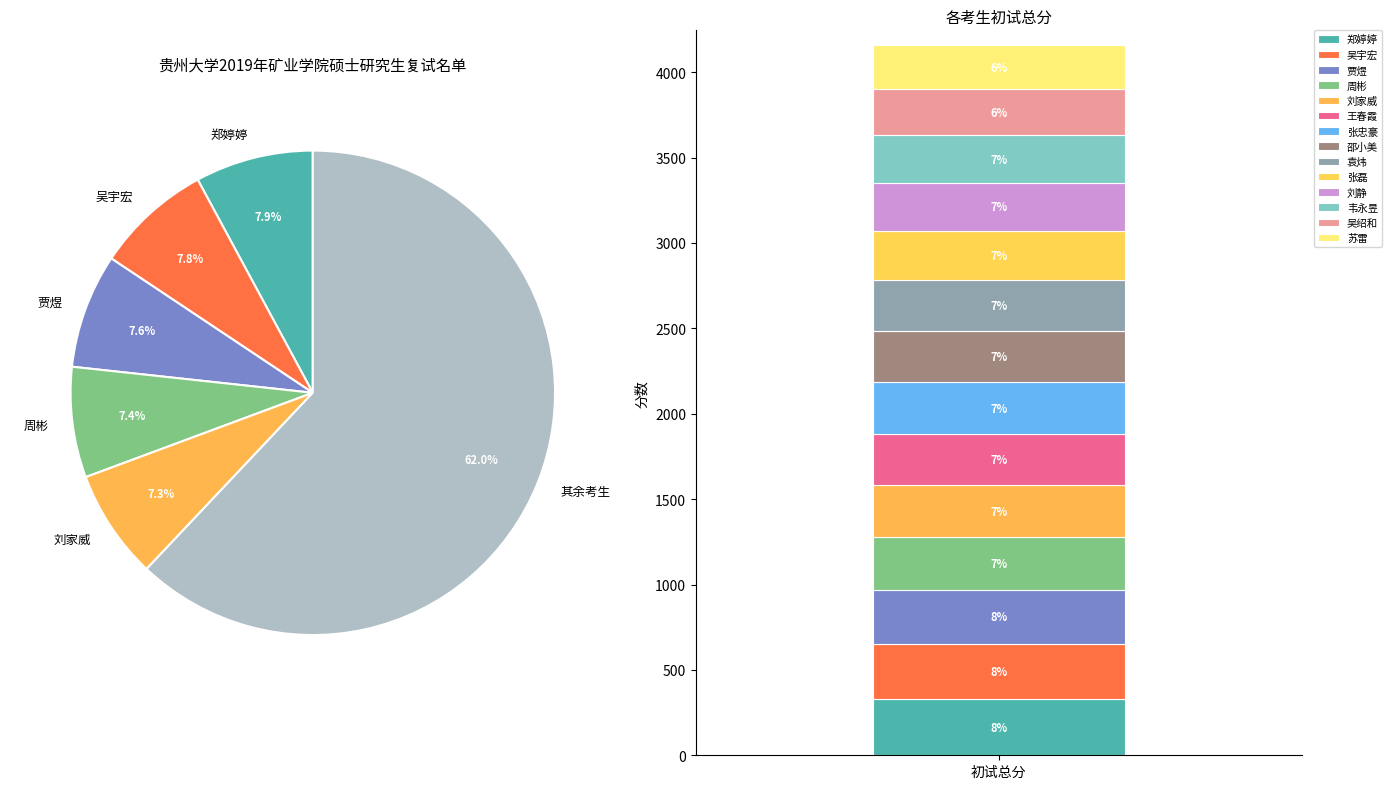

True or false: 刘家威 accounts for 15% of the total.

False